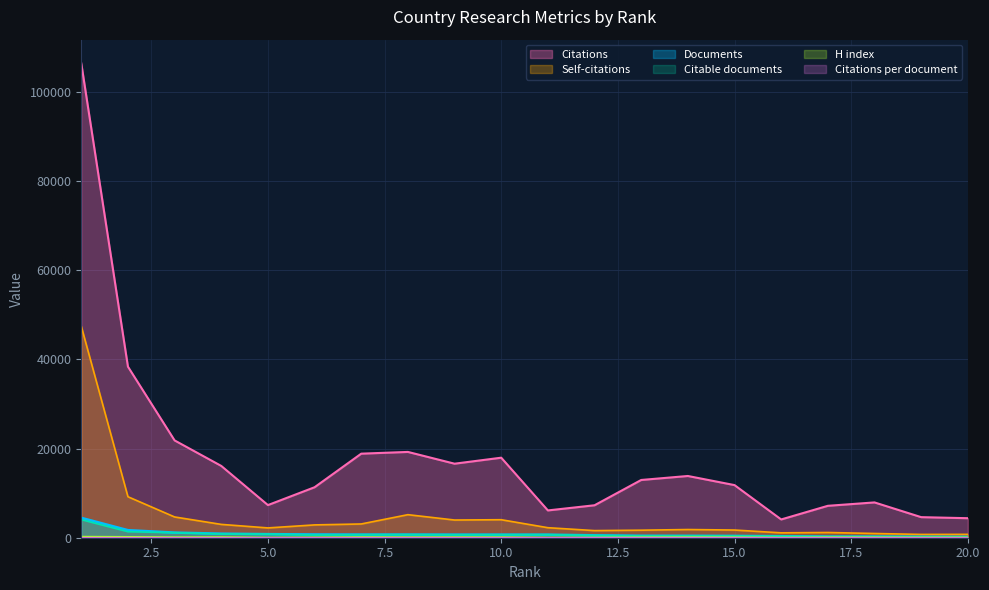

What is the sum of the Citations per document values at 1 and 16?

36.0